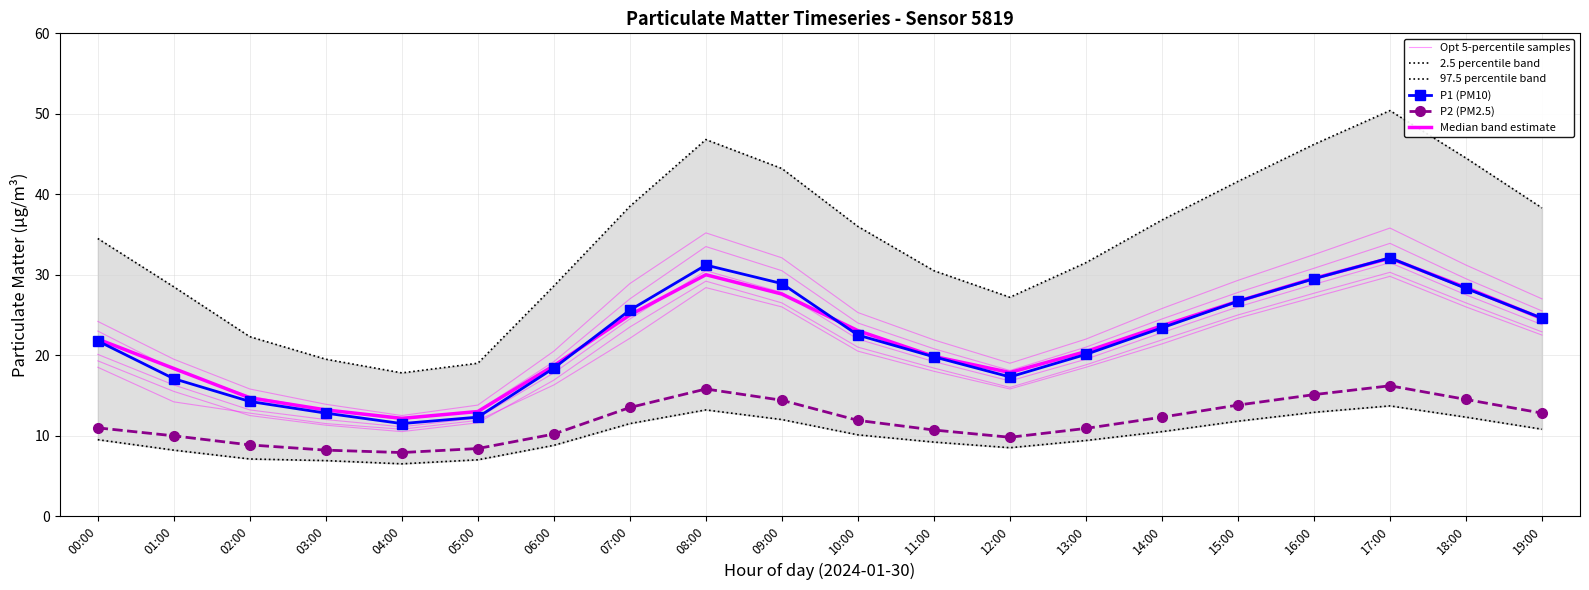

Reading left to right, list all the values displayed in this chart.

Opt 5-percentile samples: 18.5	14.2	12.8	11.5	10.8	11.9	16.3	22.1	28.4	26.0	20.5	18.0	15.8	18.5	21.4	24.6	27.2	29.8	26.0	22.5
2.5 percentile band: 9.5	8.2	7.1	6.9	6.5	7.0	8.8	11.5	13.2	12.0	10.1	9.2	8.5	9.4	10.5	11.8	12.9	13.7	12.3	10.8
97.5 percentile band: 34.5	28.5	22.3	19.5	17.8	19.0	28.6	38.5	46.8	43.2	36.0	30.5	27.2	31.5	36.8	41.6	46.2	50.4	44.5	38.3
P1 (PM10): 21.8	17.1	14.2	12.8	11.5	12.3	18.4	25.6	31.2	28.9	22.5	19.8	17.3	20.1	23.4	26.7	29.5	32.1	28.3	24.6
P2 (PM2.5): 11.0	10.0	8.8	8.2	7.9	8.4	10.2	13.5	15.8	14.4	11.9	10.7	9.8	10.9	12.3	13.8	15.1	16.2	14.5	12.8
Median band estimate: 22.0	18.4	14.7	13.2	12.2	13.0	18.7	25.0	30.0	27.6	23.1	19.9	17.9	20.4	23.6	26.7	29.6	32.0	28.4	24.5